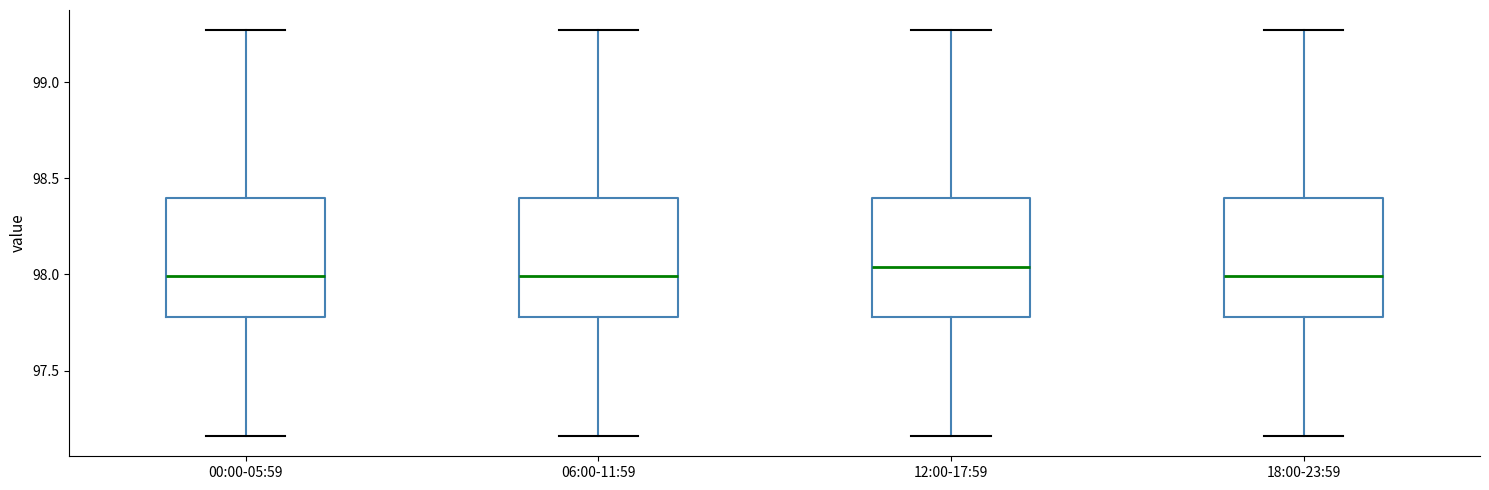

Reading left to right, transcribe this box plot: for each box, give where its median line is, the range the box spans, and where its two whiskers end, as read against the y-axis. The values are not printed on the chart, so give them approximately, as read against the axis.

00:00-05:59: median 98.00, box 97.80 to 98.40, whiskers 97.15 to 99.25
06:00-11:59: median 98.00, box 97.80 to 98.40, whiskers 97.15 to 99.25
12:00-17:59: median 98.05, box 97.80 to 98.40, whiskers 97.15 to 99.25
18:00-23:59: median 98.00, box 97.80 to 98.40, whiskers 97.15 to 99.25